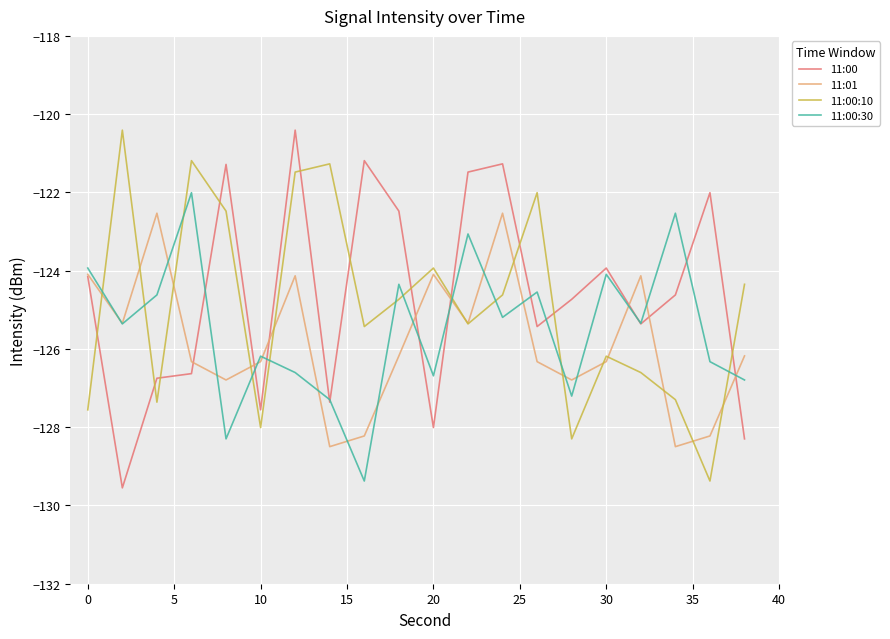

What is the greatest value displayed?

-120.4